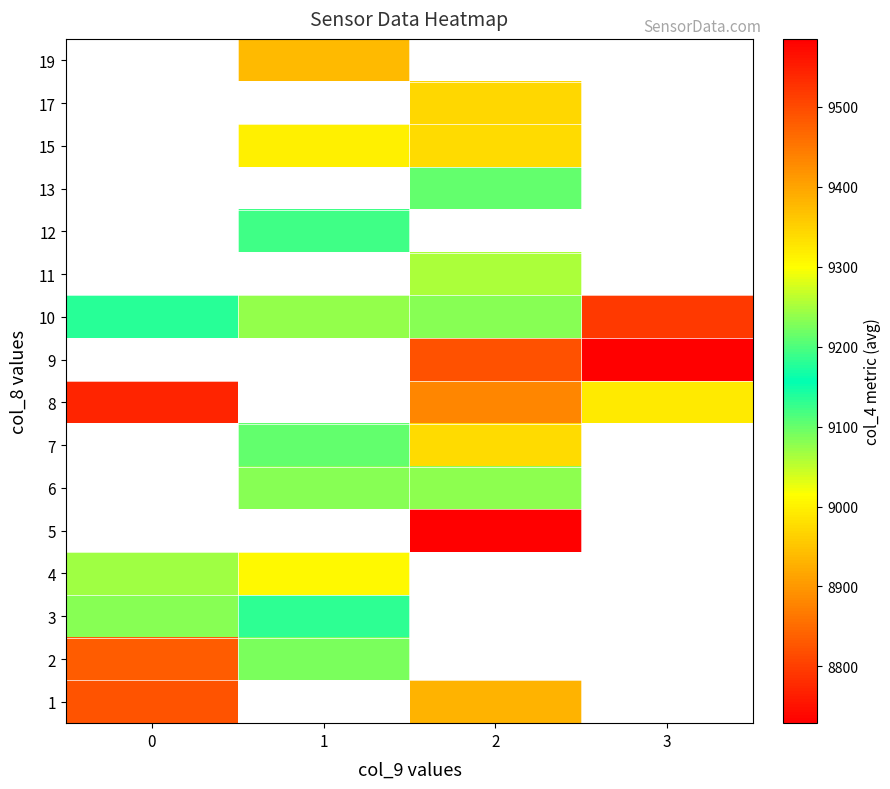

Between 0 and 3, which is larger?

3